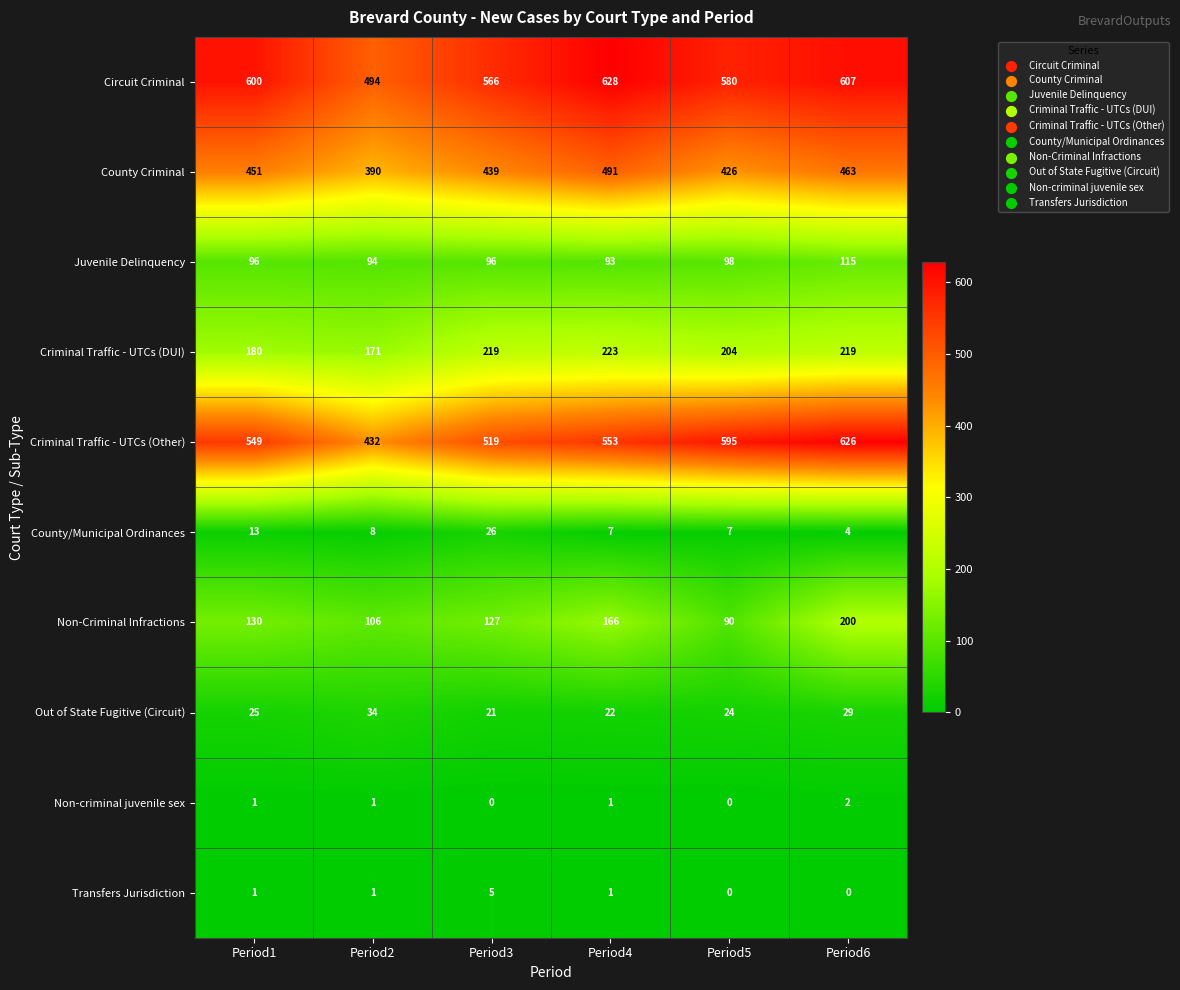

Is it true that Non-criminal juvenile sex equals 1 at Period2?

True